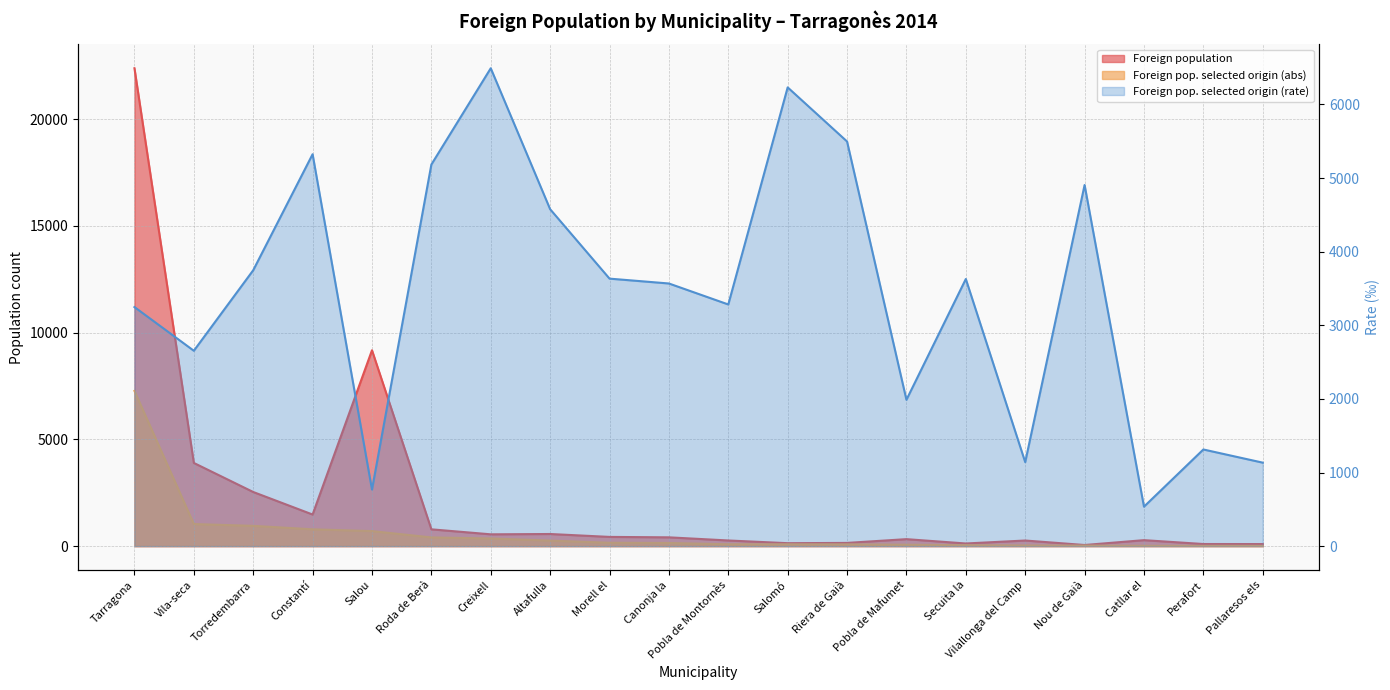

The value of Foreign population at Pobla de Mafumet is 210. True or false?

False